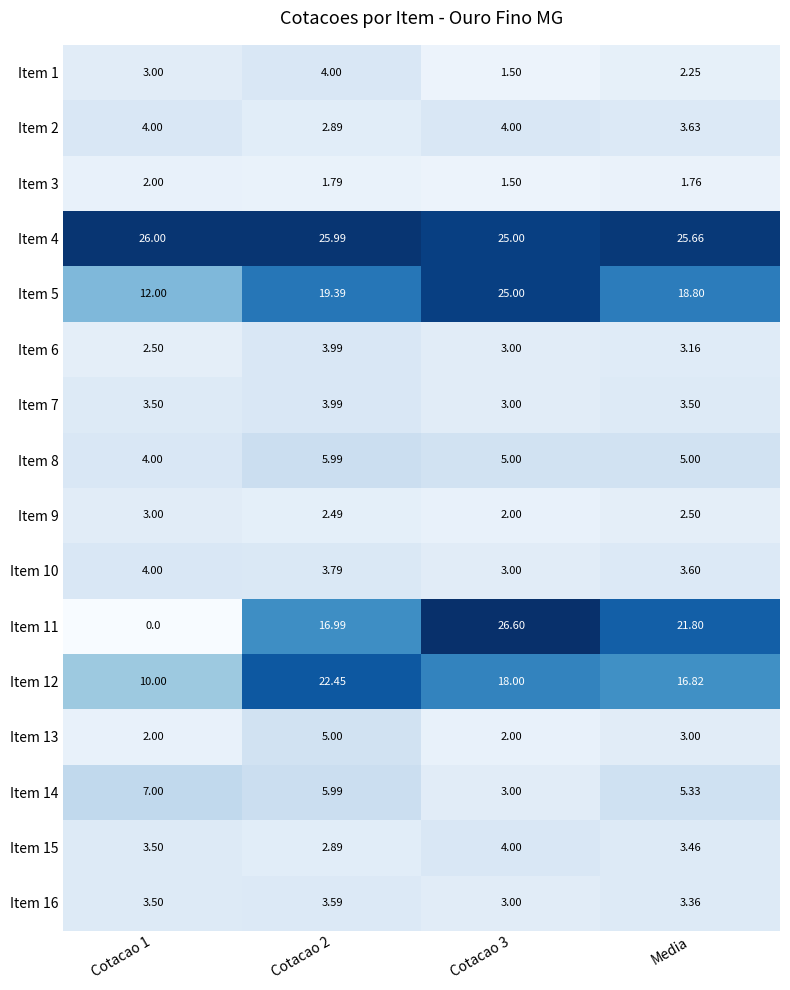

Which series has the widest spread of values?

Item 11